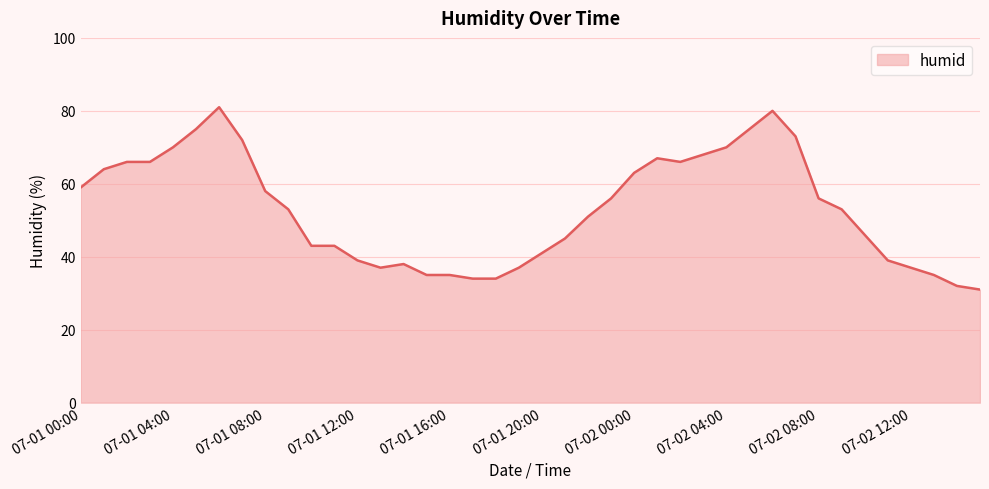

Does the chart have visible grid lines?

Yes